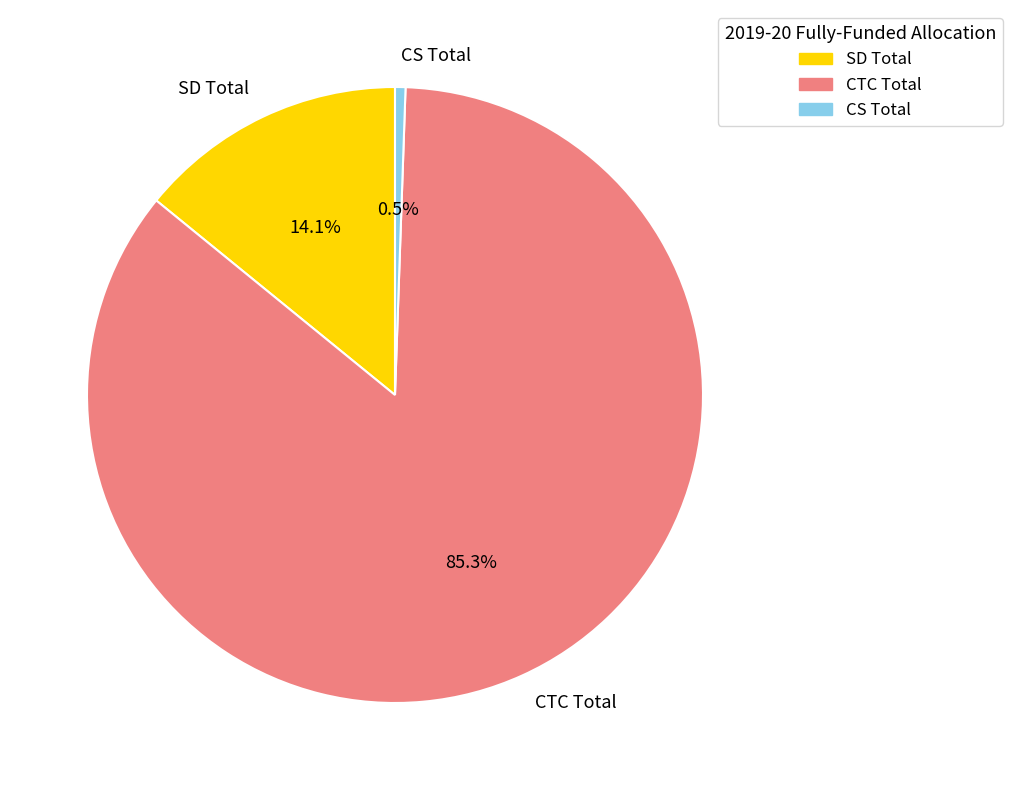

Count the number of slices in the pie.

3